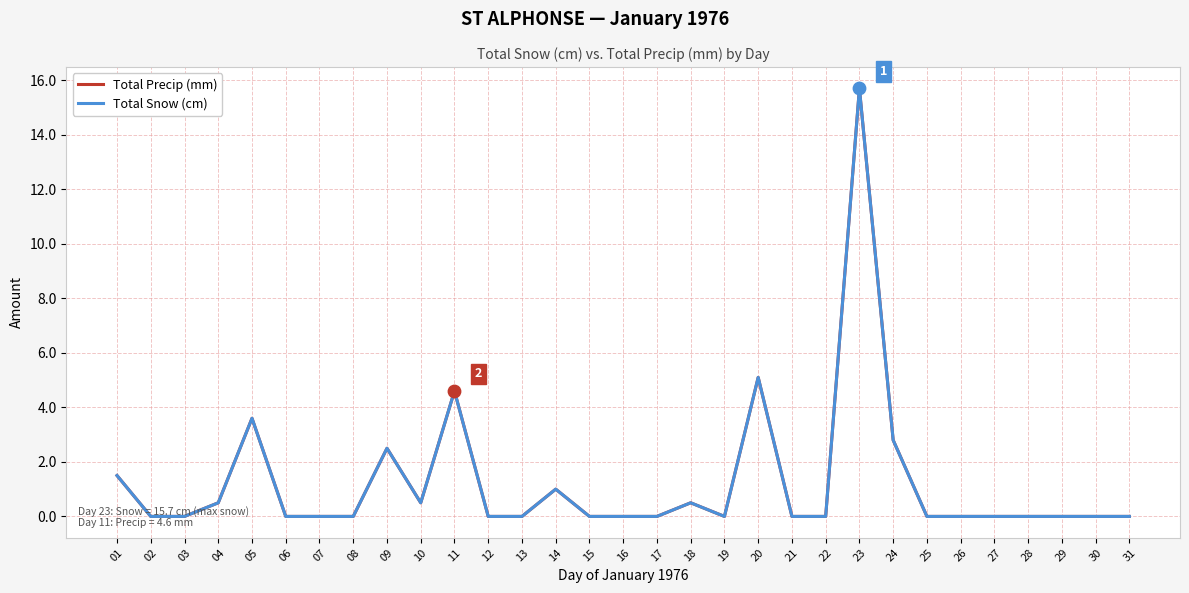

Is the value of Total Precip (mm) at 28 greater than the value of Total Snow (cm) at 31?

No